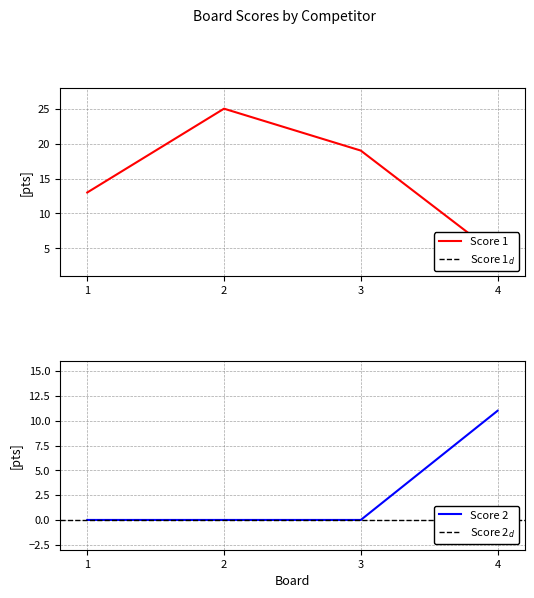

Between 2 and 4, which is larger?

2